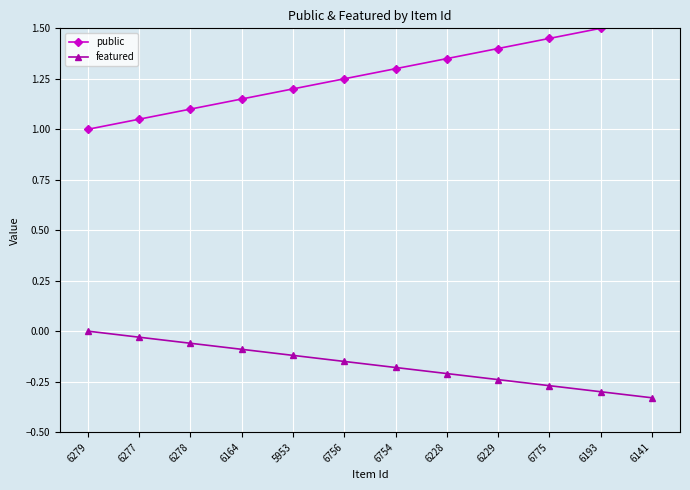

What is the maximum value for public?

1.6